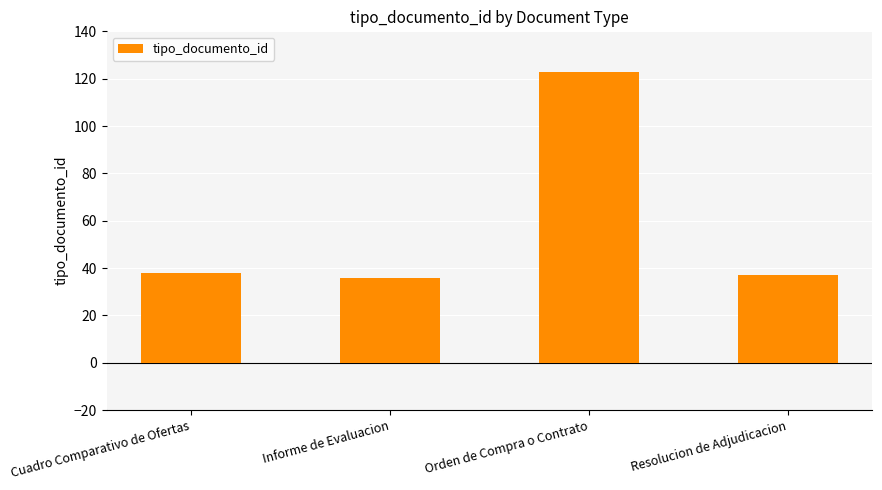

Reading left to right, extract all data points from this chart.

Cuadro Comparativo de Ofertas=38	Informe de Evaluacion=36	Orden de Compra o Contrato=123	Resolucion de Adjudicacion=37